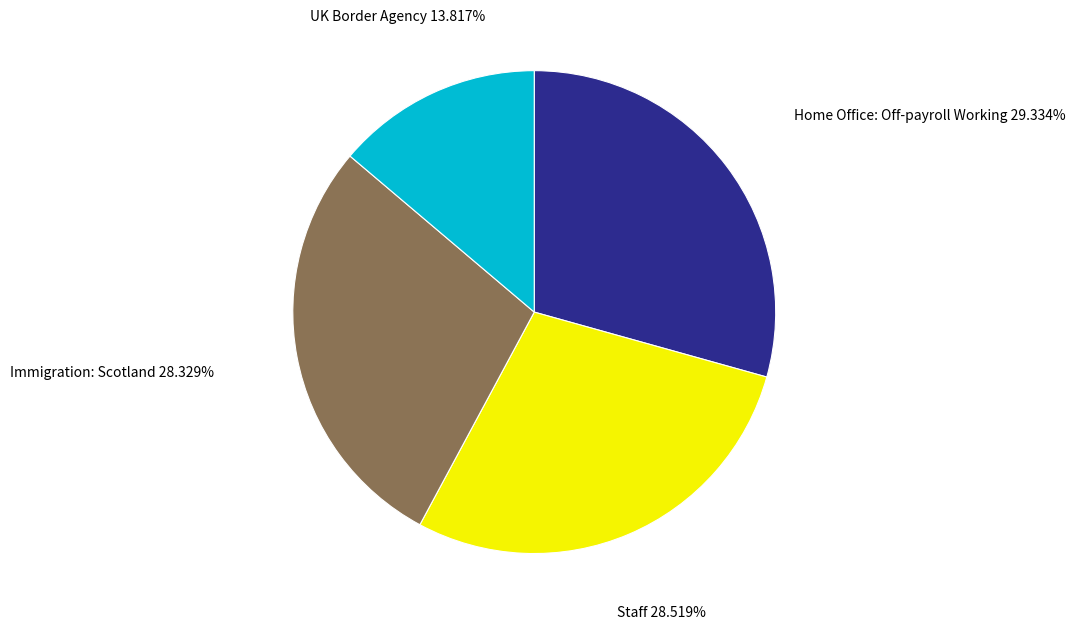

How much of the chart is everything except Staff?

71.5%